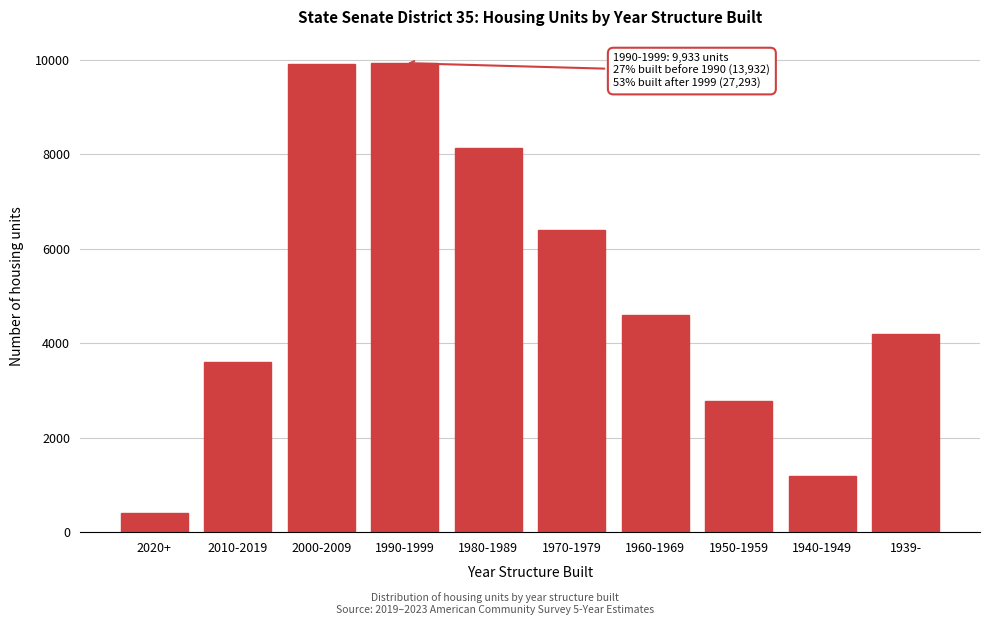

Between 2000-2009 and 2010-2019, which is larger?

2000-2009